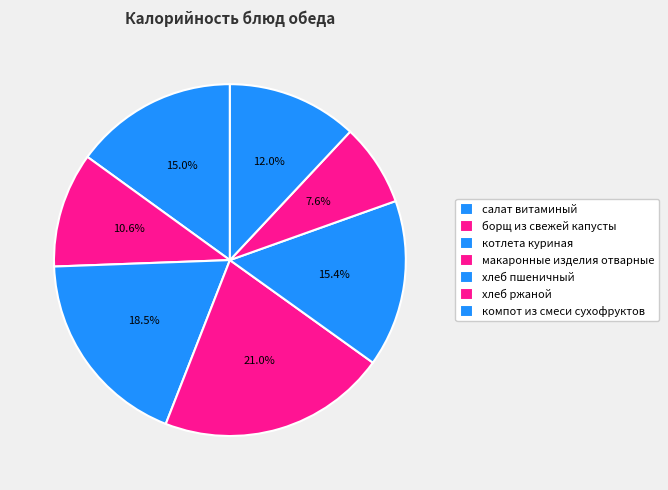

To the nearest percent, what is the average slice percentage?

14%